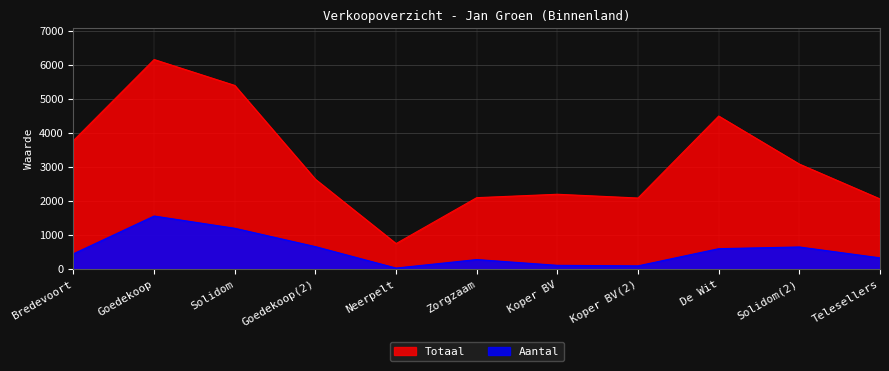

What is the spread (max minus min) of values at Neerpelt?

720.0